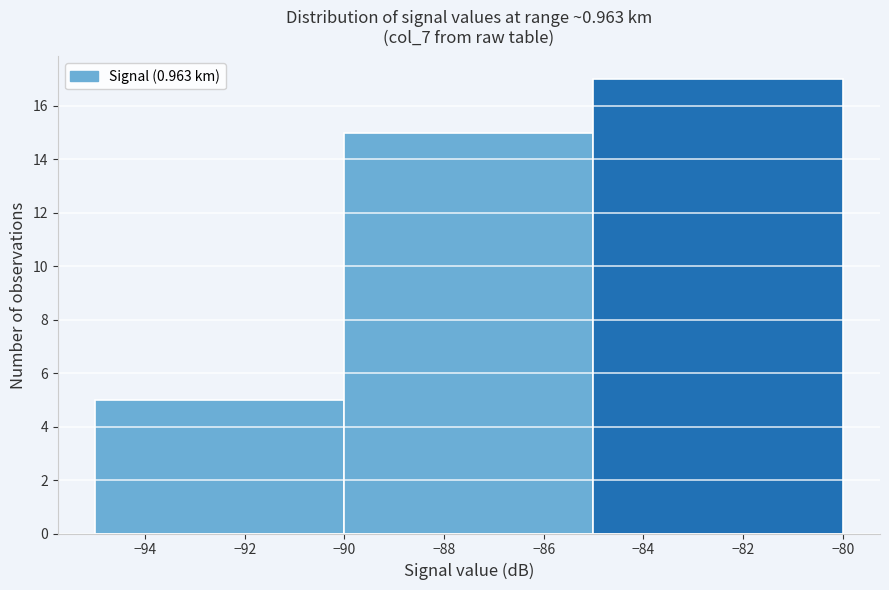

Which range on the x-axis has the tallest bar?

-85 to -80